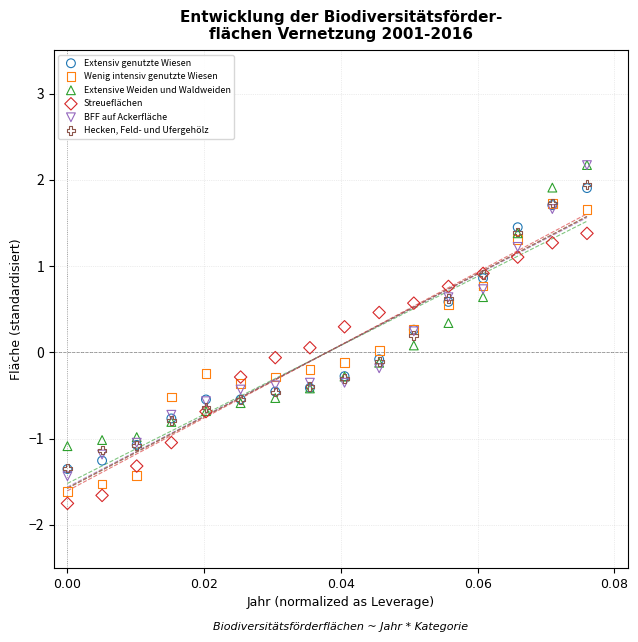

What are all the series names shown in the legend?

Extensiv genutzte Wiesen, Wenig intensiv genutzte Wiesen, Extensive Weiden und Waldweiden, Streueflächen, BFF auf Ackerfläche, Hecken, Feld- und Ufergehölz